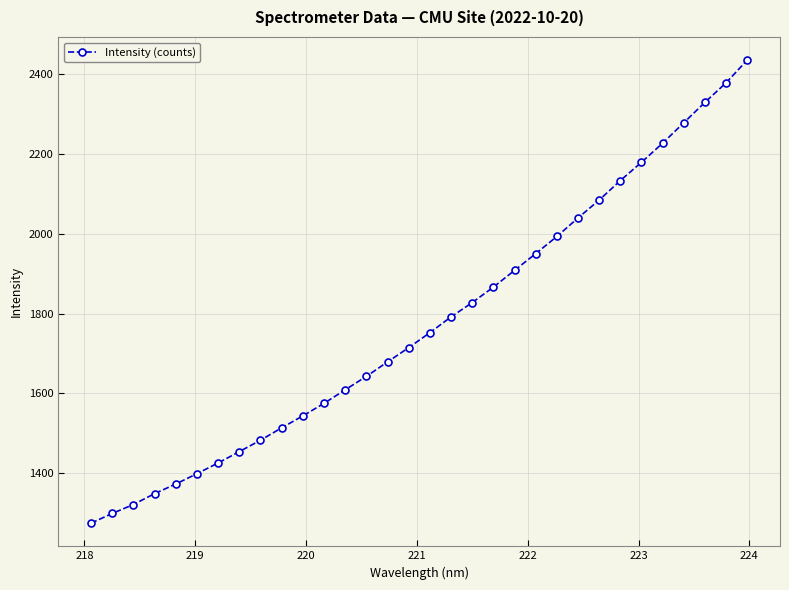

What is the maximum value shown in the chart?

2435.9